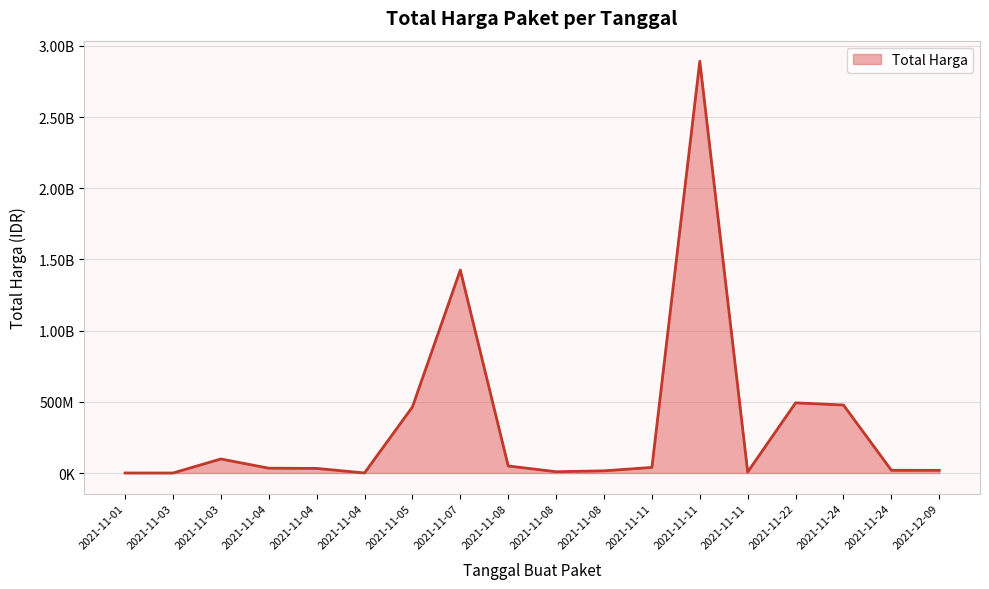

List the labels in order of value, largest first.

2021-11-11, 2021-11-07, 2021-11-22, 2021-11-24, 2021-11-05, 2021-11-03, 2021-11-08, 2021-11-11, 2021-11-04, 2021-11-04, 2021-11-24, 2021-12-09, 2021-11-08, 2021-11-08, 2021-11-11, 2021-11-04, 2021-11-01, 2021-11-03